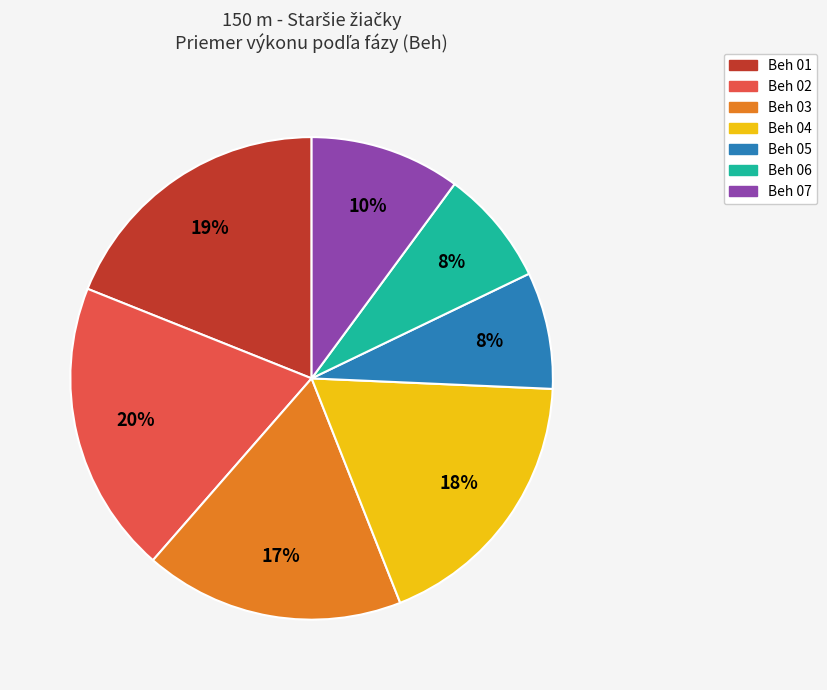

Which slice is the largest?

Beh 02